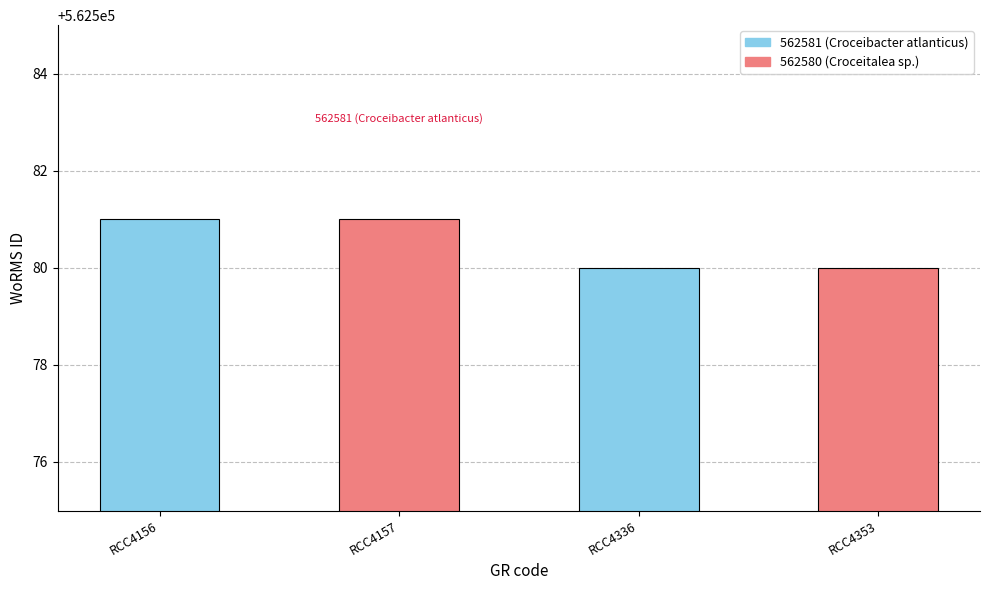

How many bars are there in total?

4